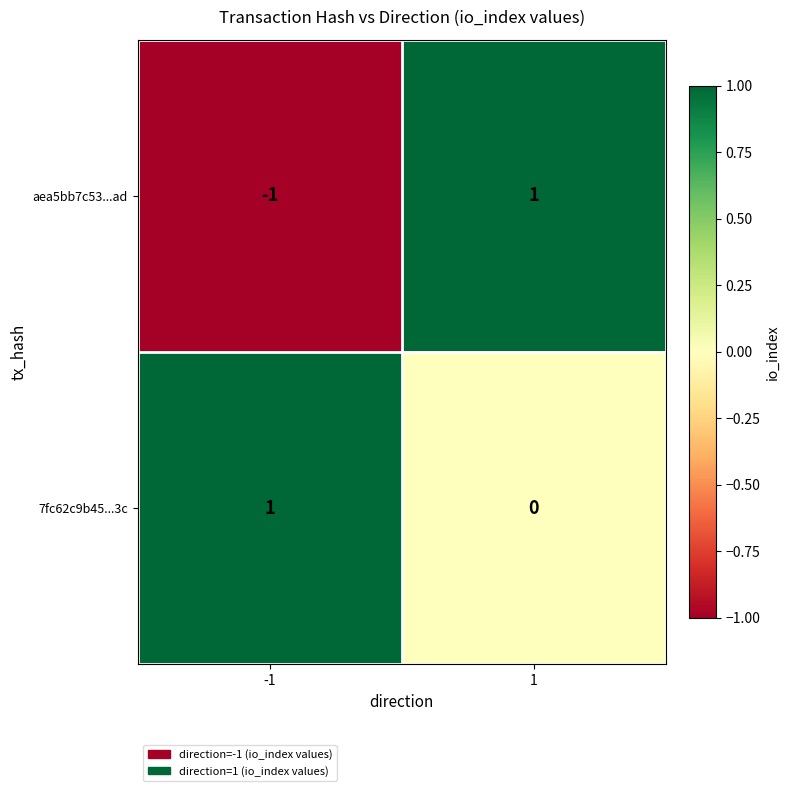

Is it true that aea5bb7c53...ad equals -1 at -1?

True